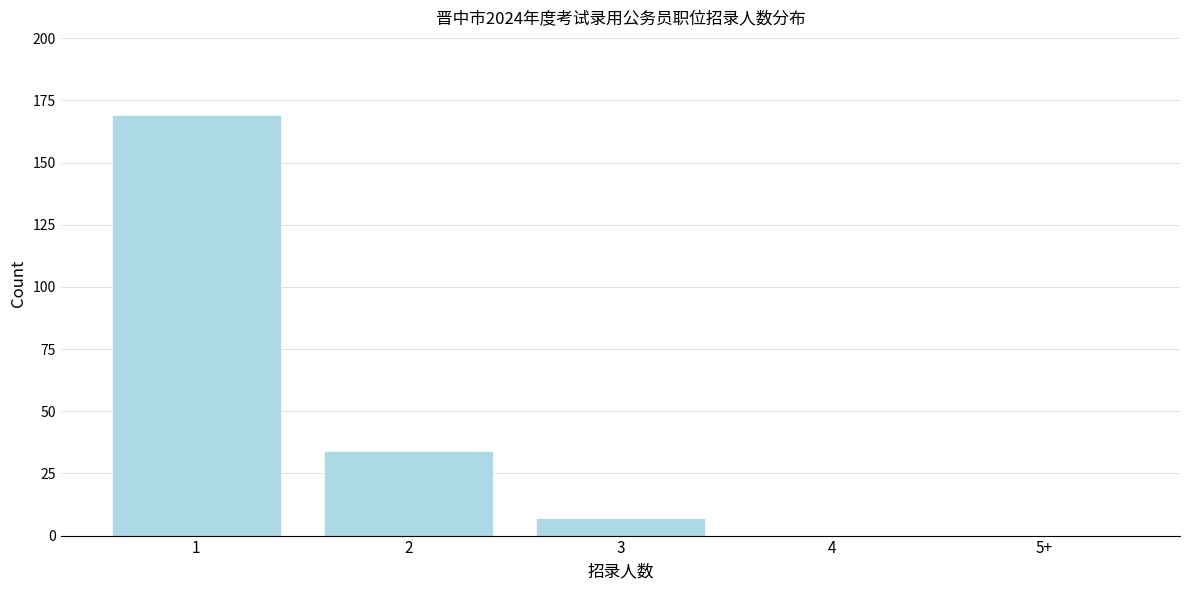

Reading left to right, what are all the values shown in this chart?

1=169	2=34	3=7	4=0	5+=0